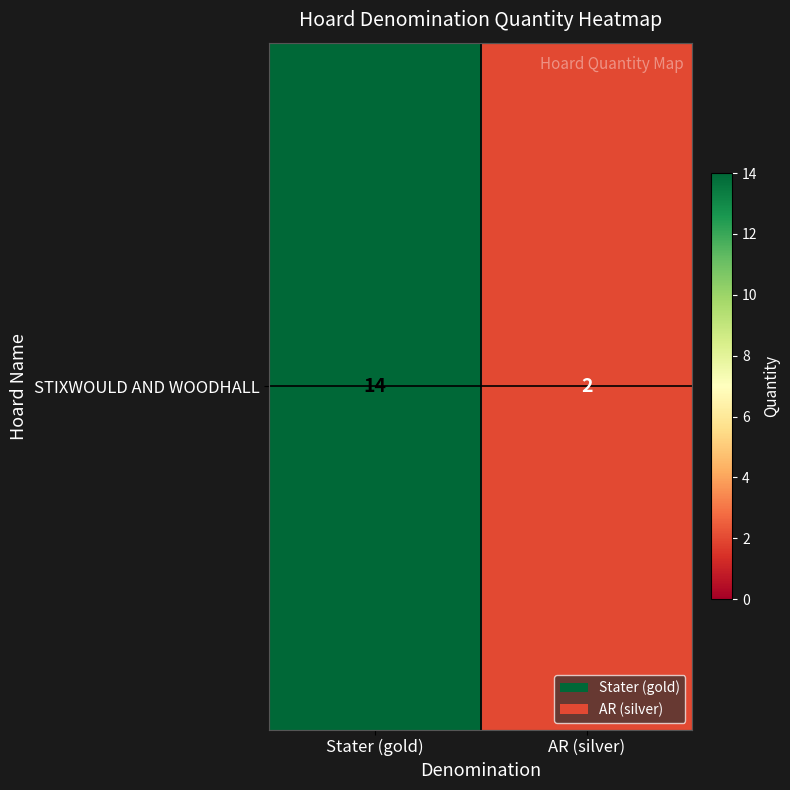

What is the difference between the maximum and minimum values?

12